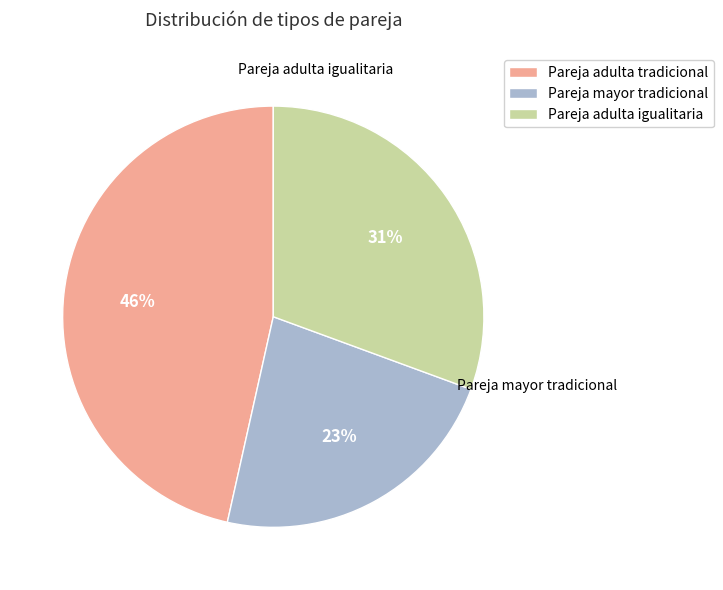

Which has a higher value, Pareja adulta tradicional or Pareja adulta igualitaria?

Pareja adulta tradicional